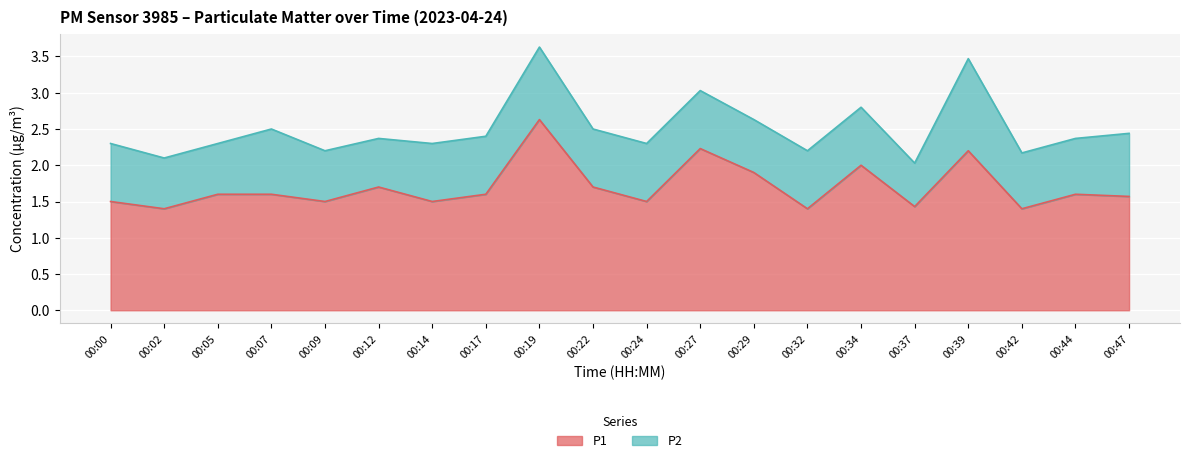

At which category does the data reach its first local peak?

00:12